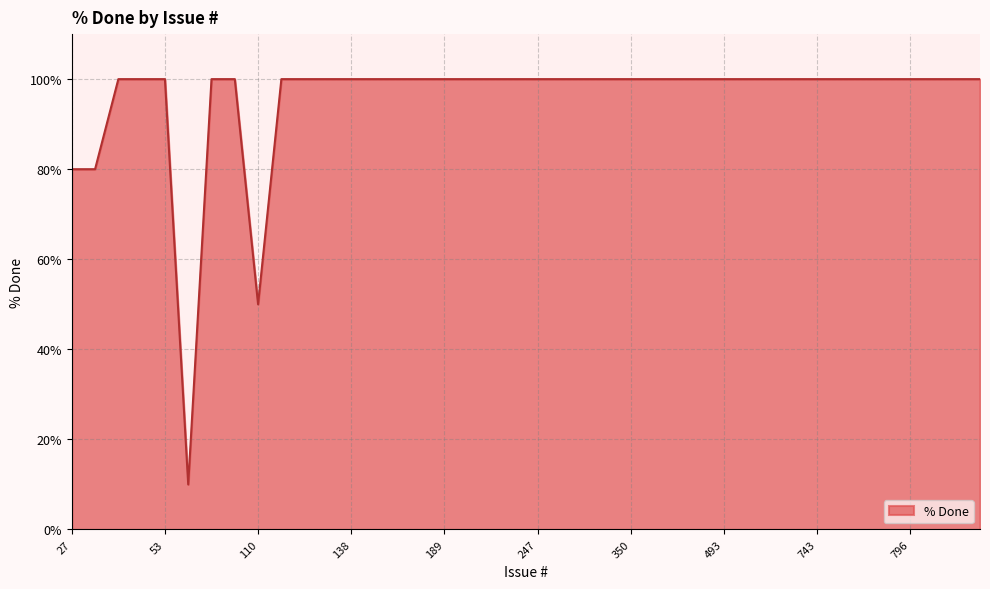

What is the maximum value shown in the chart?

100